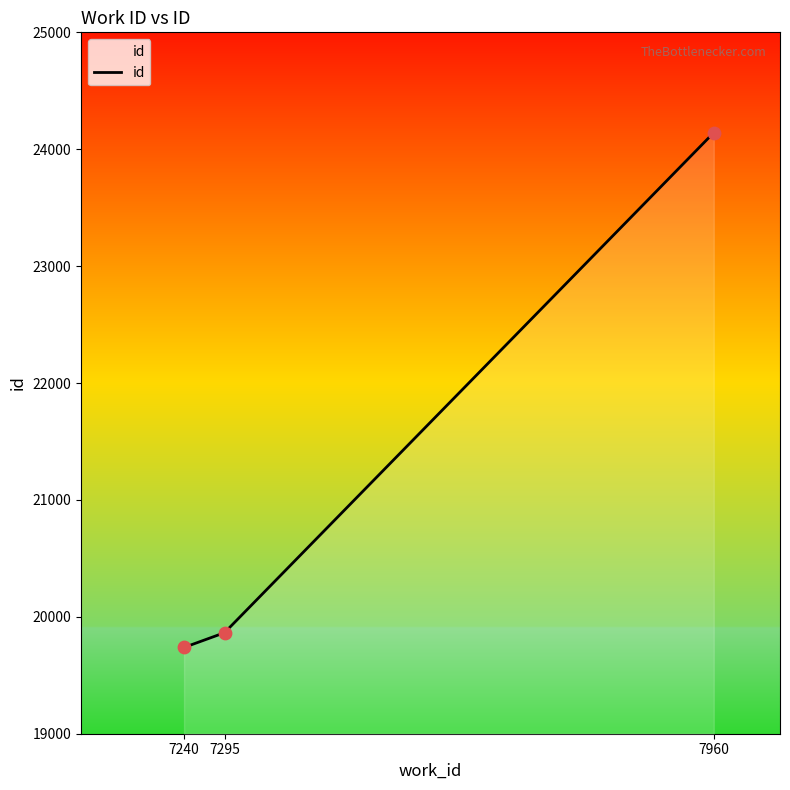

Approximately how many times larger is the value at 7960 compared to 7240?

1.2